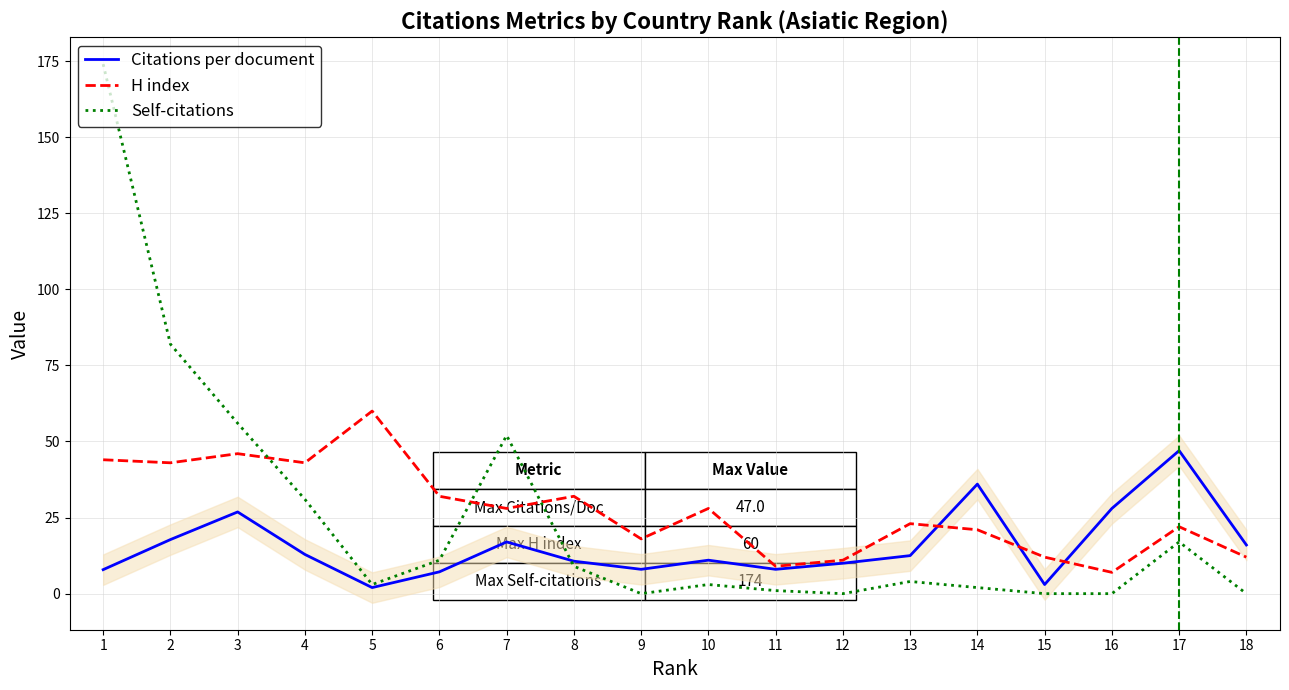

Does the chart have visible grid lines?

Yes